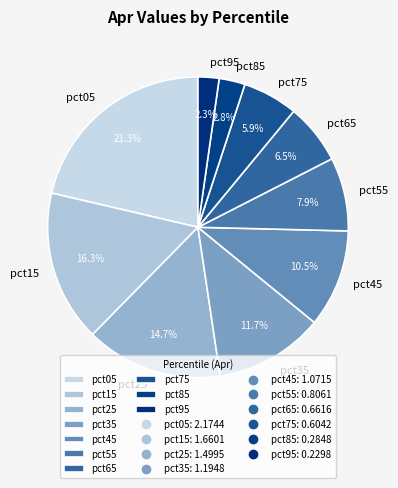

How many segments does this pie chart have?

10